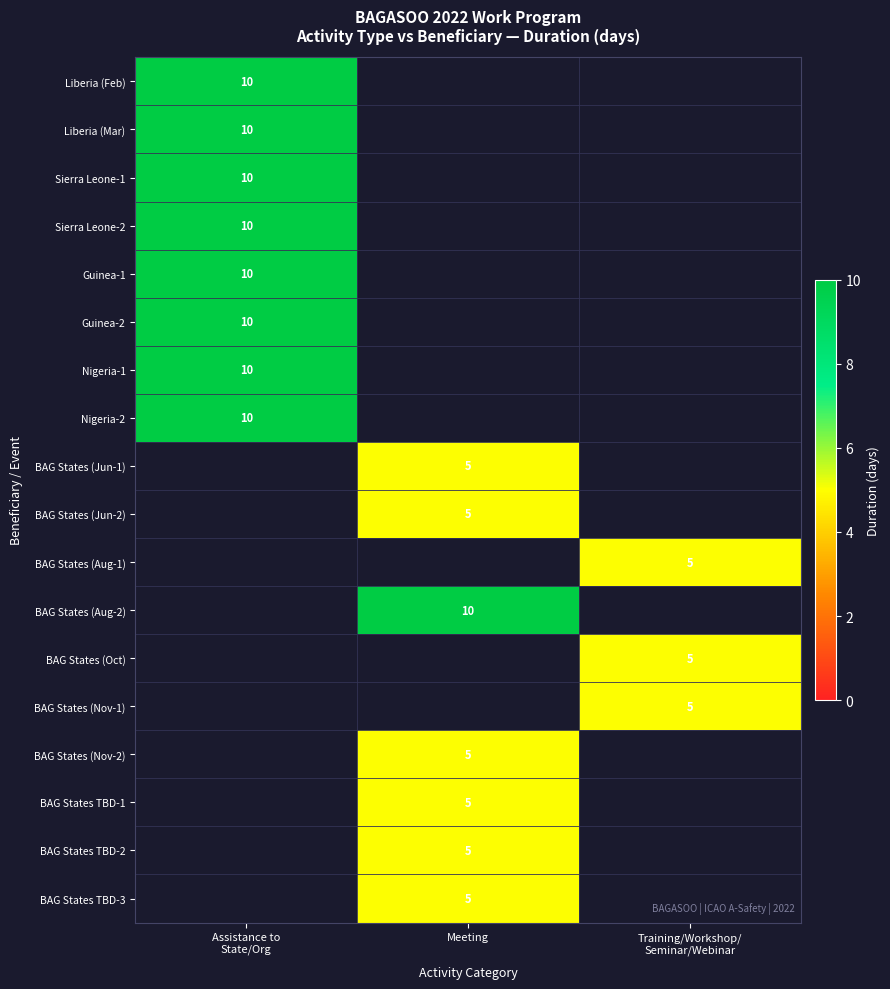

Which label corresponds to the smallest value in the chart?

Meeting